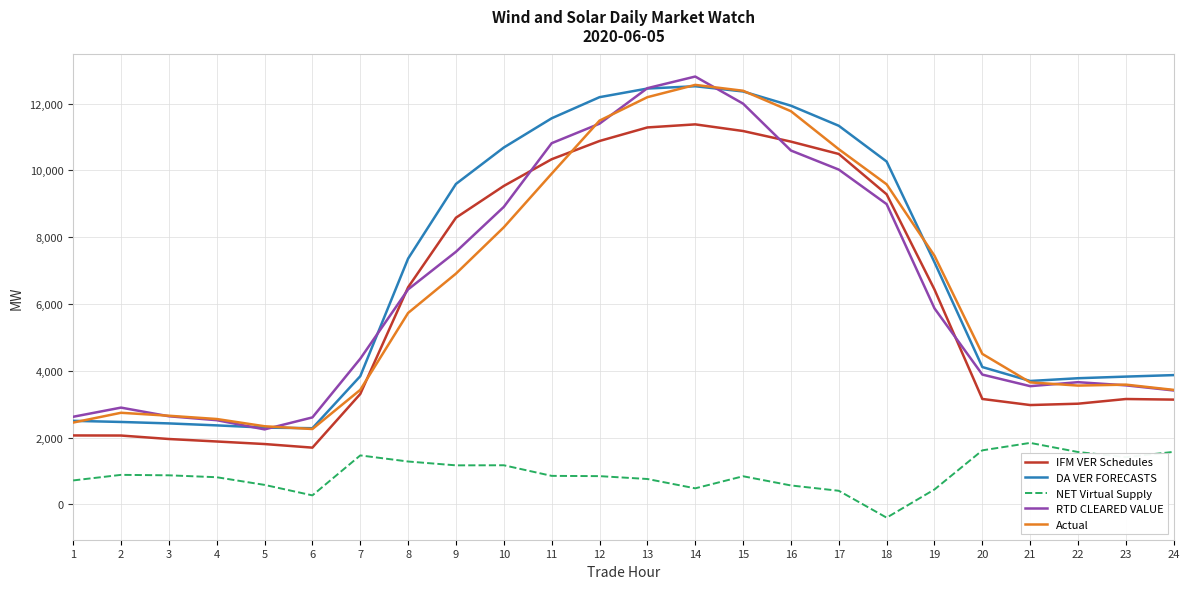

True or false: NET Virtual Supply and IFM VER Schedules intersect in this chart.

False